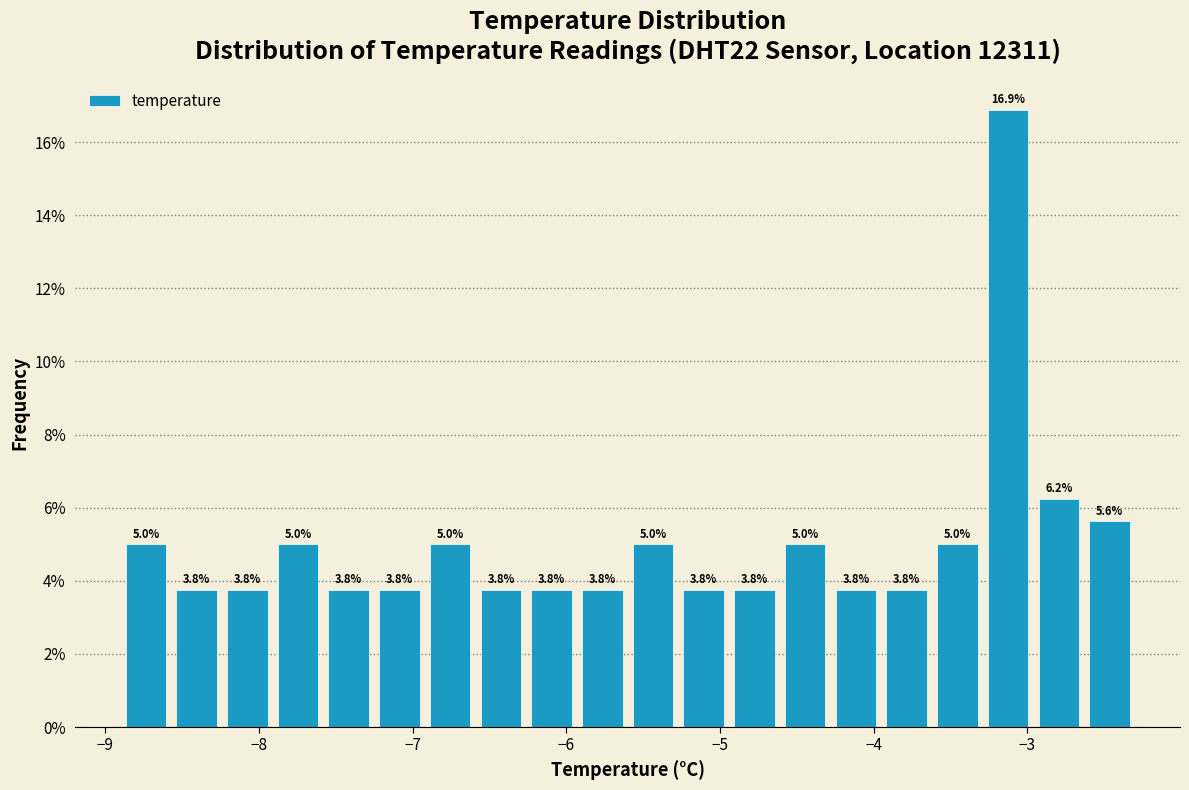

Around what value on the x-axis is the tallest bar? Give the approximate position of its centre, as read against the axis.

-3.1